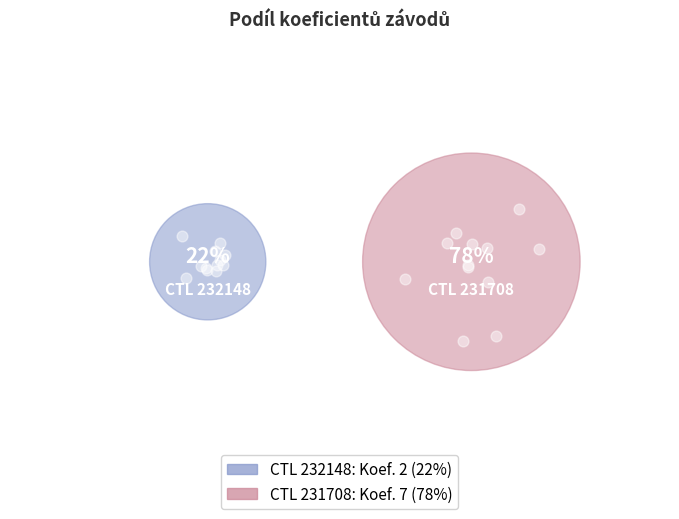

Is it true that 231708 is 89% of the pie?

False